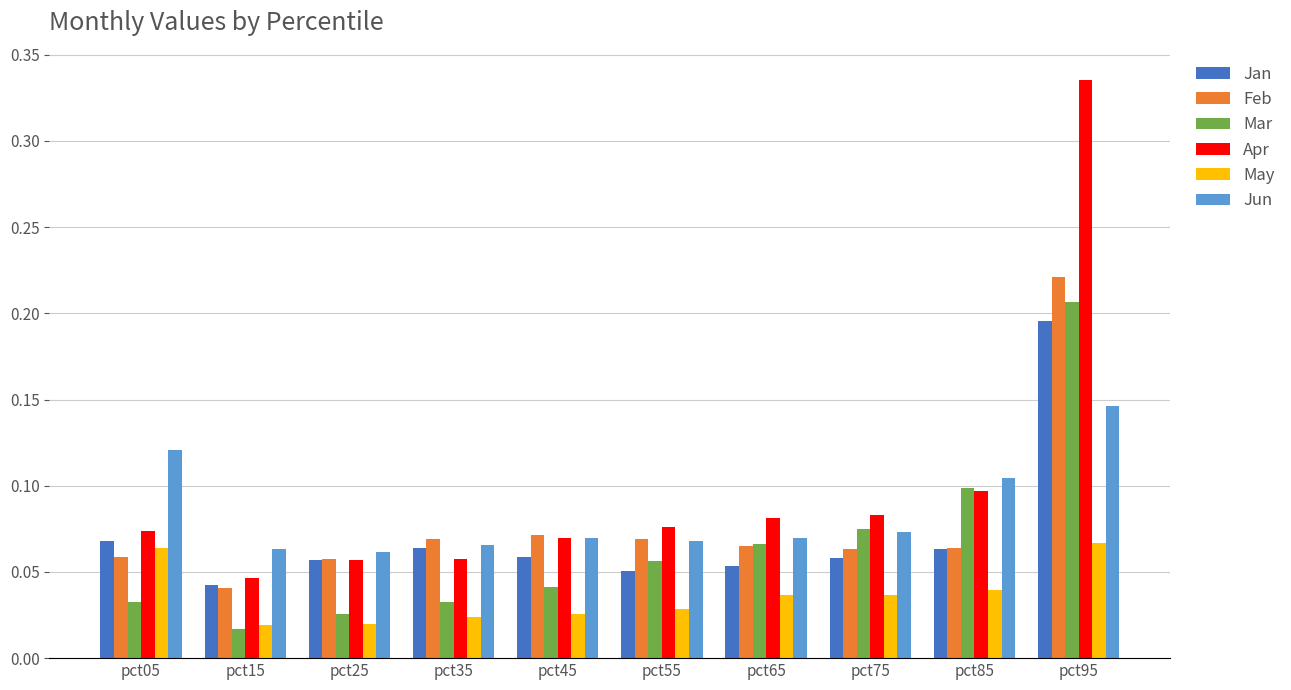

Count the number of data series in this chart.

6